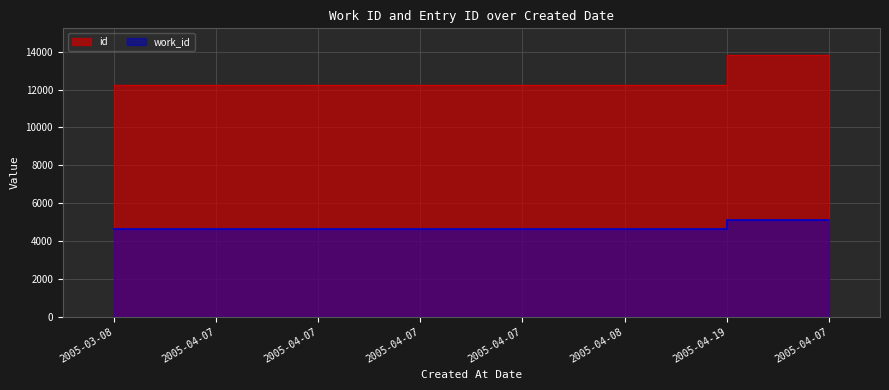

Count the number of categories in the chart.

8